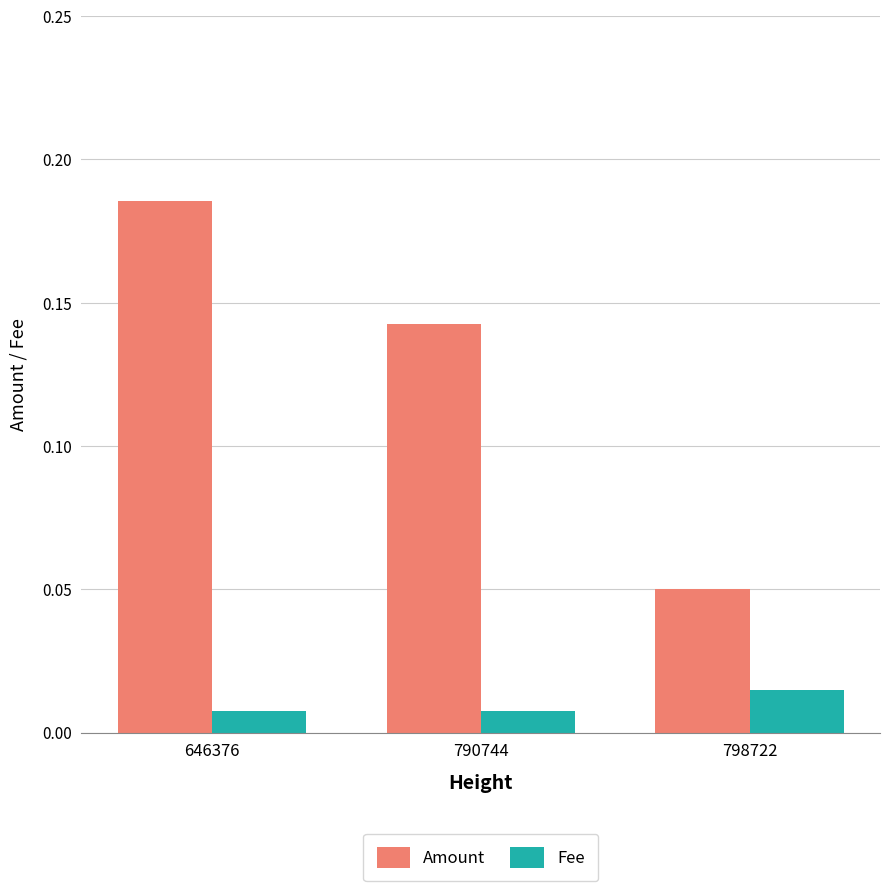

List the series in order of their overall mean, highest first.

Amount, Fee